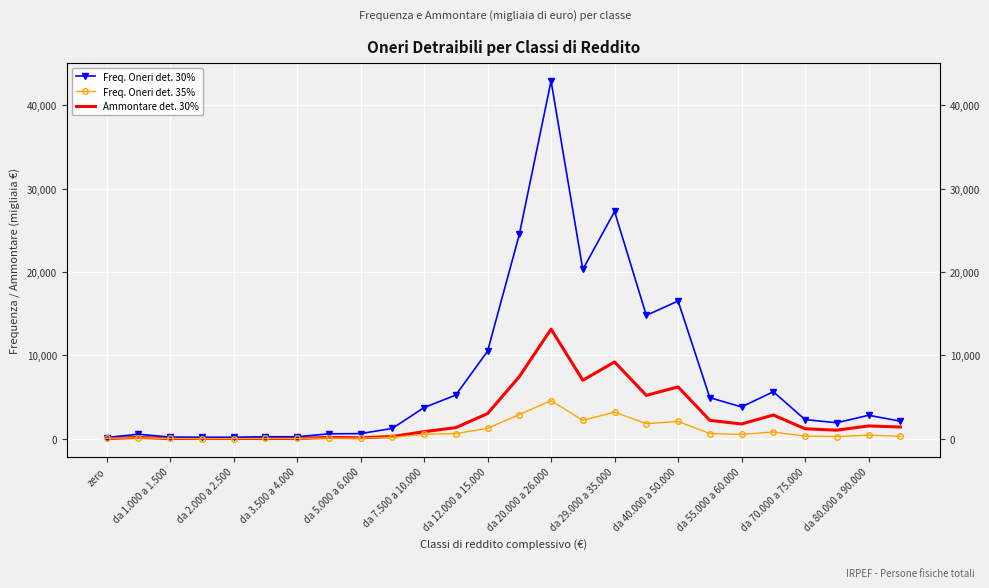

What is the sum of all Freq. Oneri det. 30% values?

193783